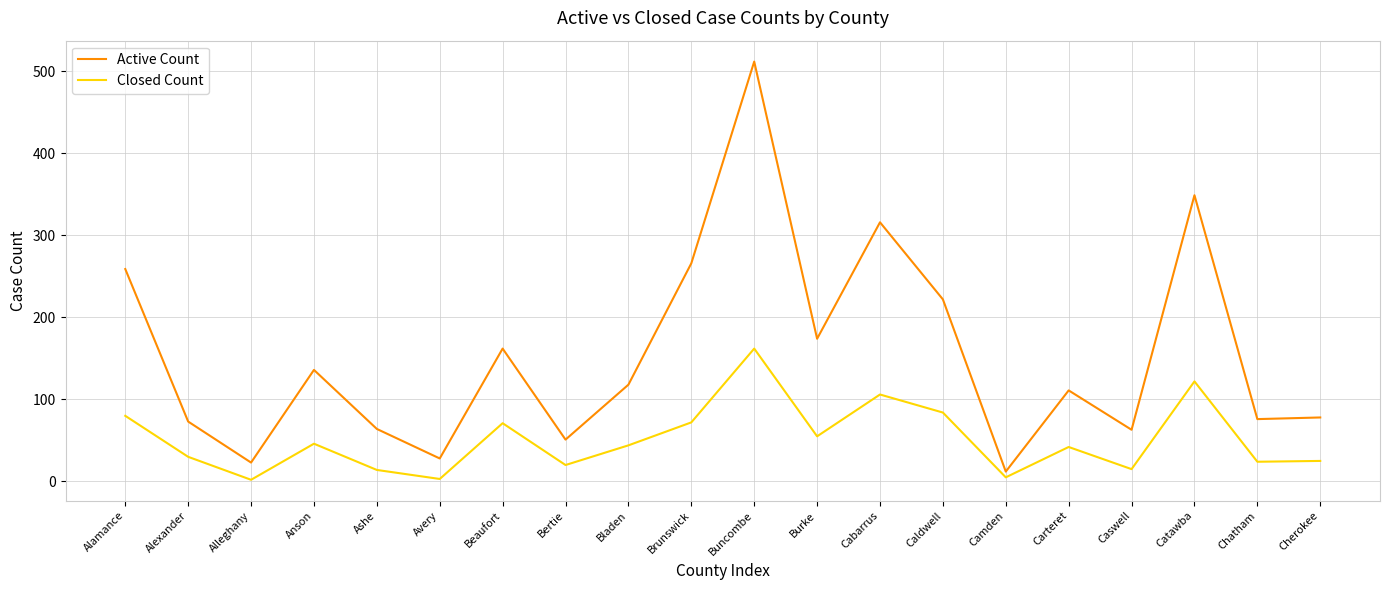

How many lines are shown in the chart?

2